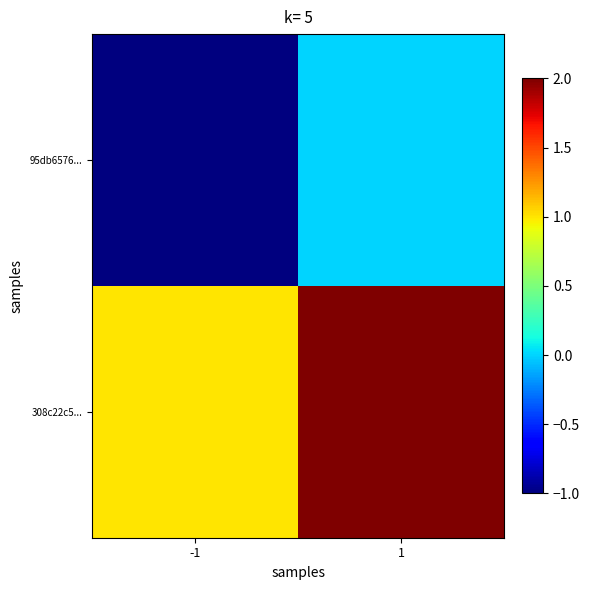

How many data points does each series have?

2